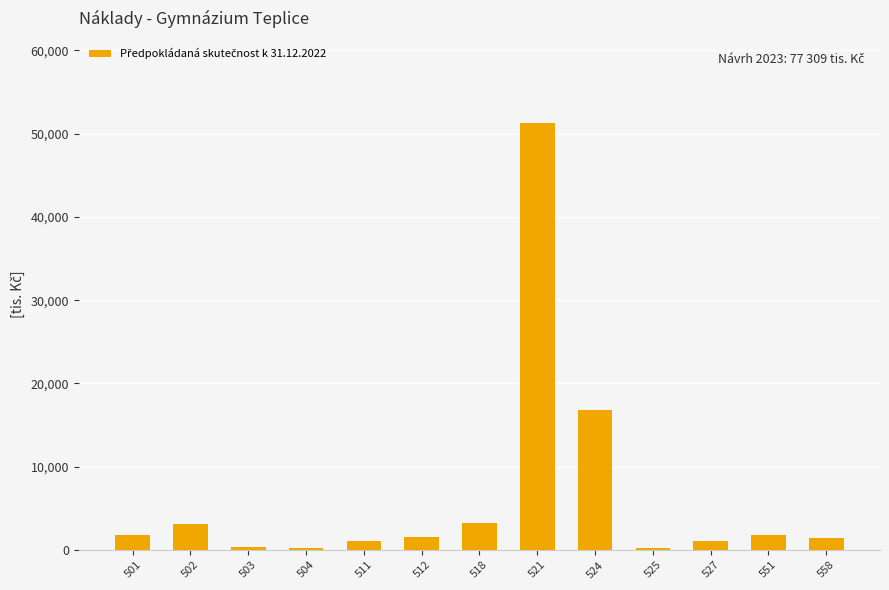

At which label does the data first exceed 1600?

501